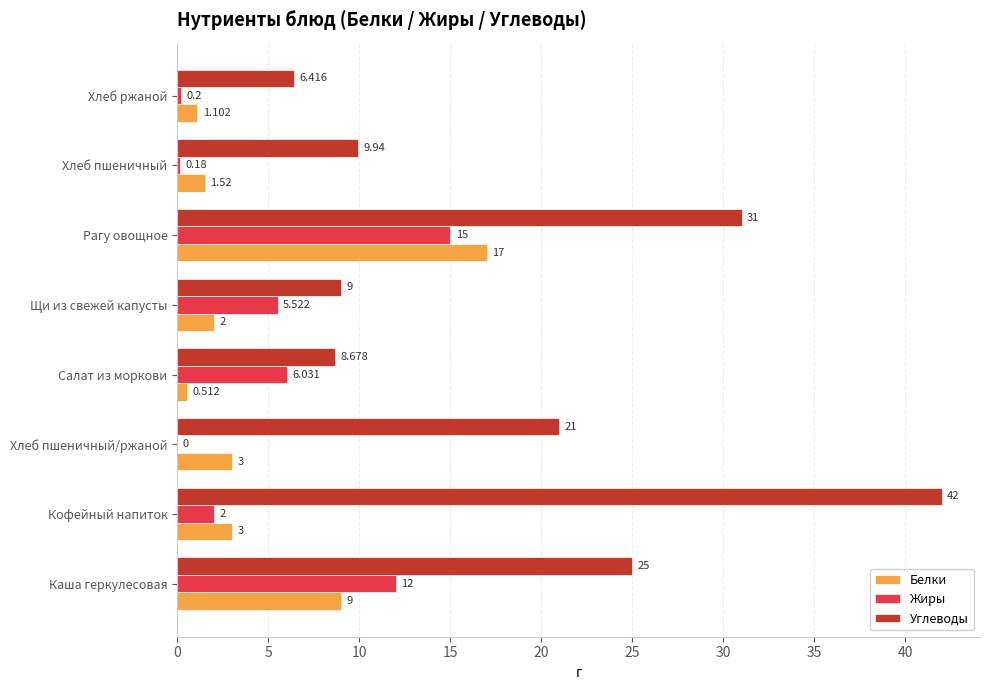

At which category is the sum across all series the highest?

Рагу овощное